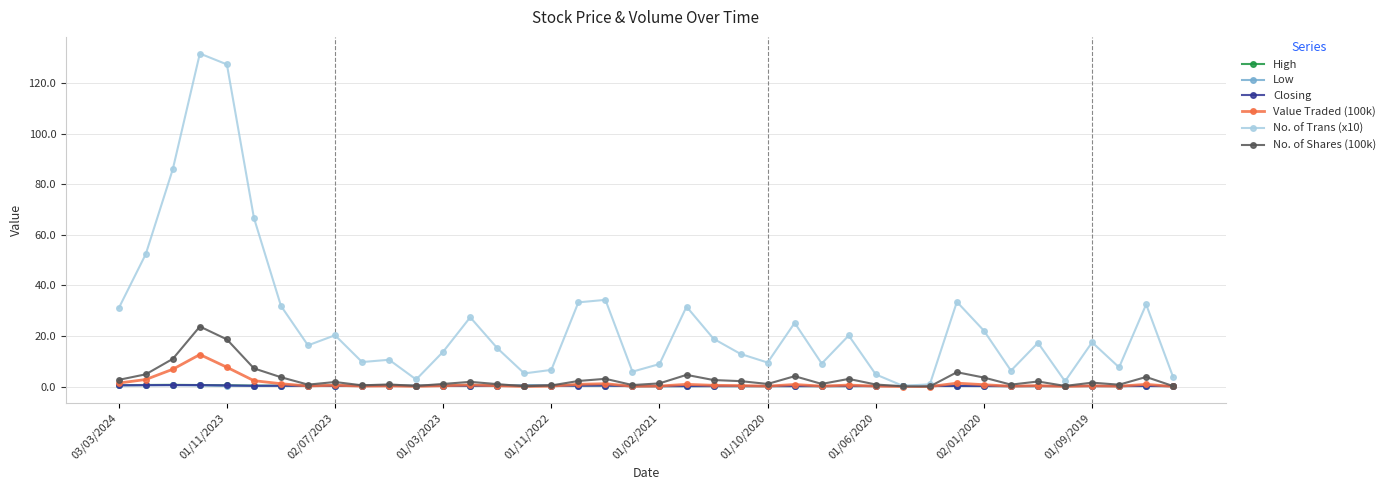

Which series has the largest range (max minus min)?

No. of Trans (x10)